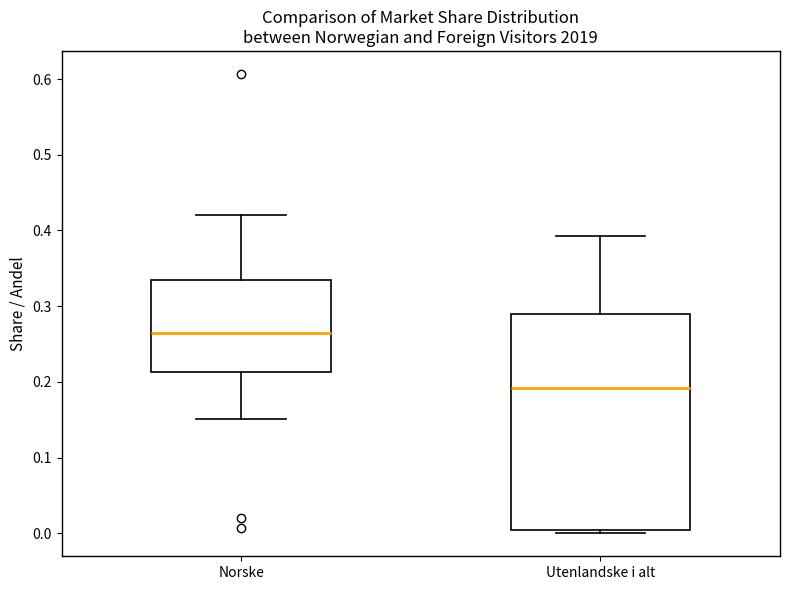

Reading left to right, transcribe this box plot: for each box, give where its median line is, the range the box spans, and where its two whiskers end, as read against the y-axis. The values are not printed on the chart, so give them approximately, as read against the axis.

Norske: median 0.26, box 0.21 to 0.33, whiskers 0.15 to 0.42
Utenlandske i alt: median 0.19, box 0.00 to 0.29, whiskers 0.00 (just below the box's lower edge) to 0.39